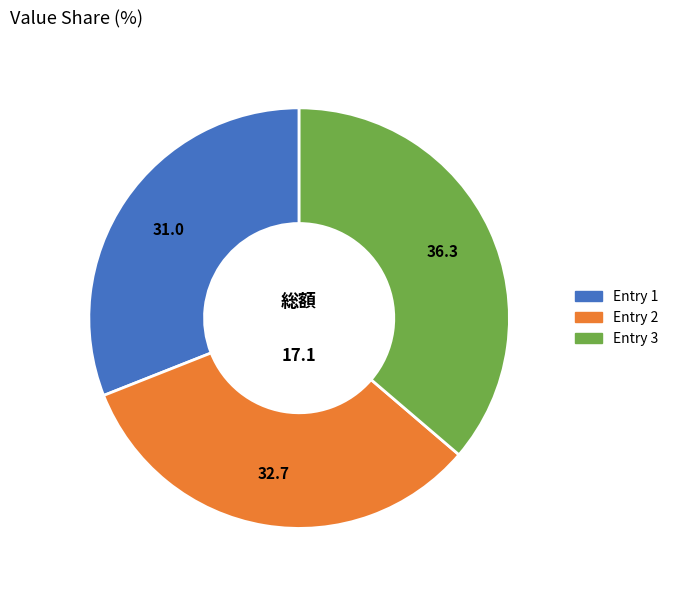

How many slices are in this pie chart?

3